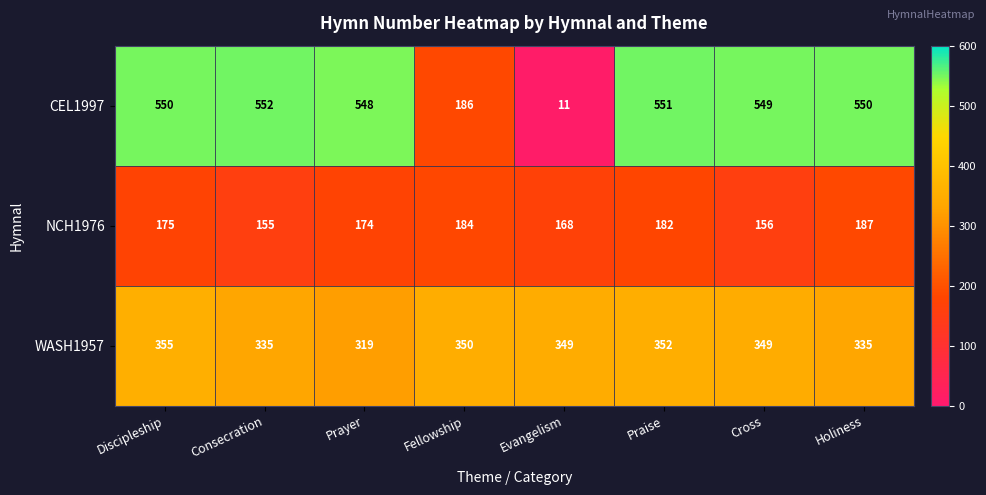

Which label corresponds to the smallest value in the chart?

Evangelism